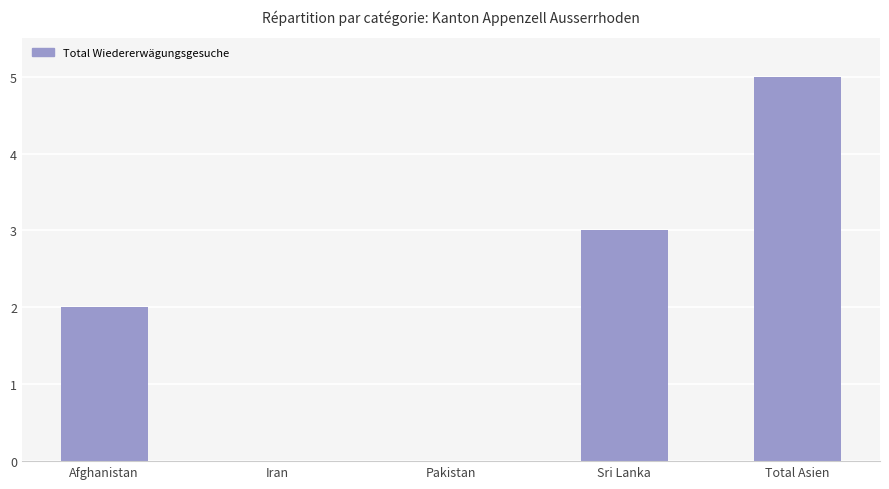

Are the bars horizontal?

No